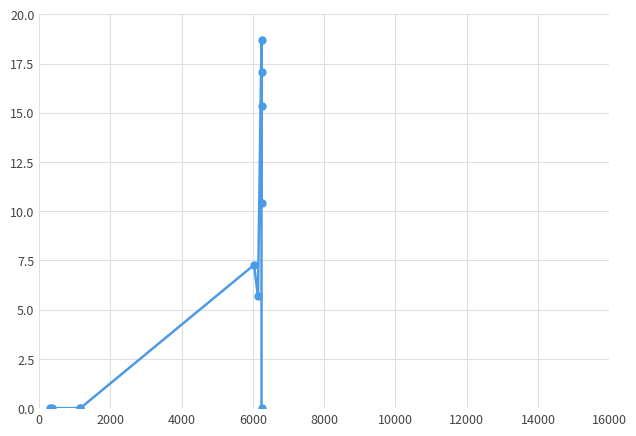

Count the number of categories in the chart.

11